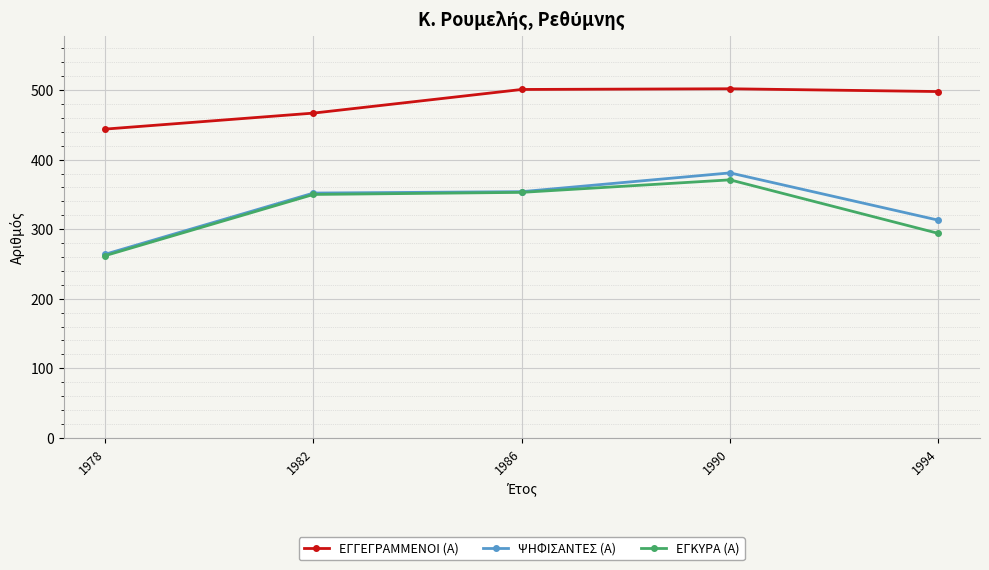

How many data points in ΕΓΚΥΡΑ (Α) are less than 350?

2